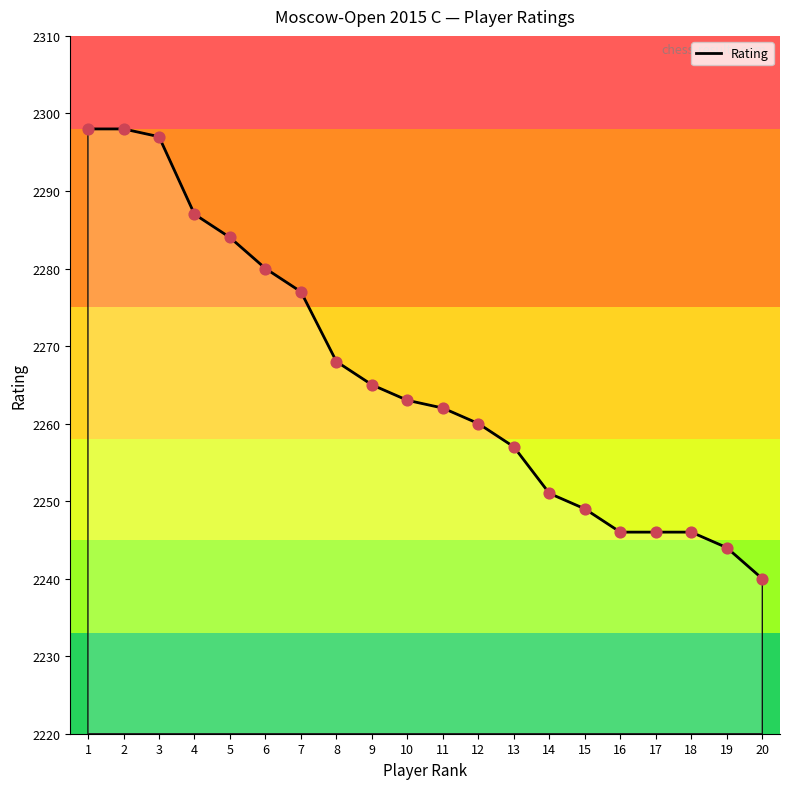

Which has a higher value, 3 or 2?

2